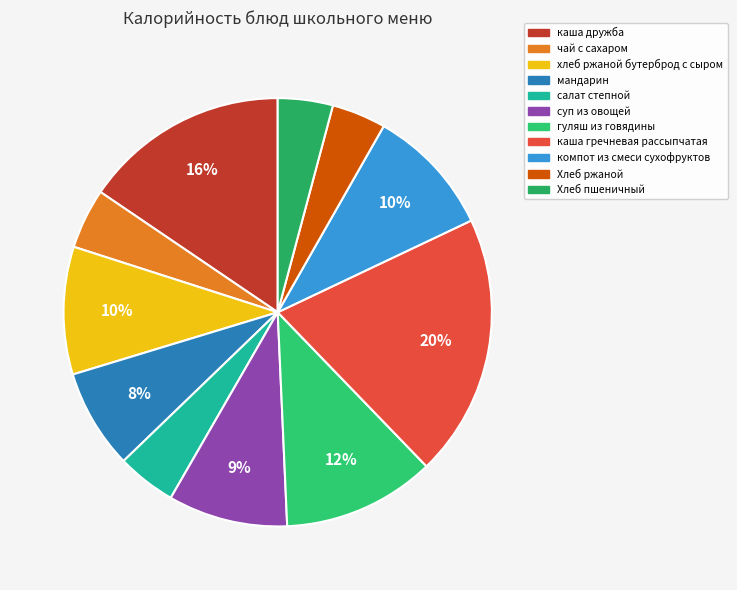

Is there a majority slice in this chart?

No